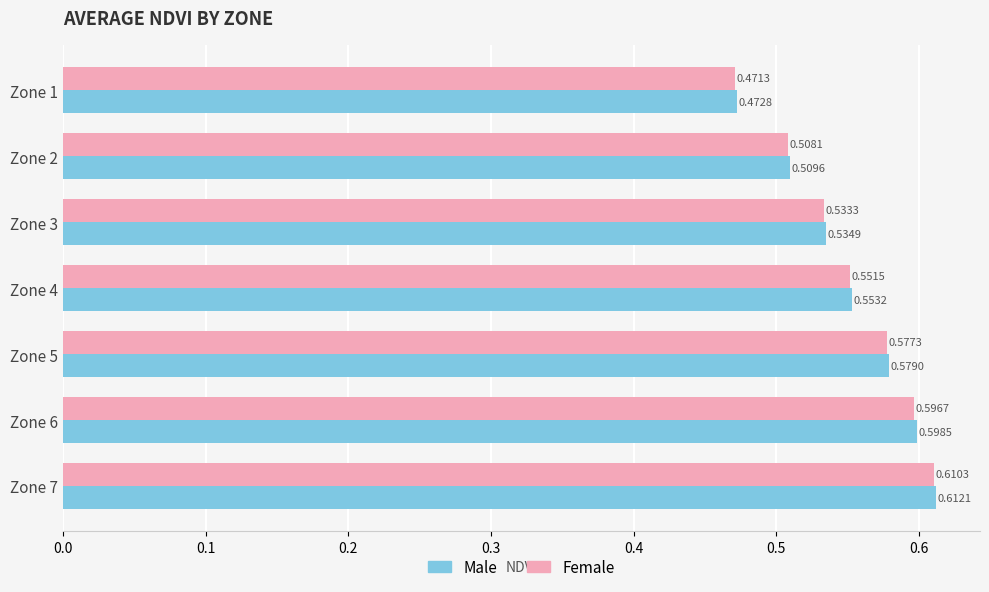

Is the value of Male at Zone 6 greater than the value of Female at Zone 3?

Yes